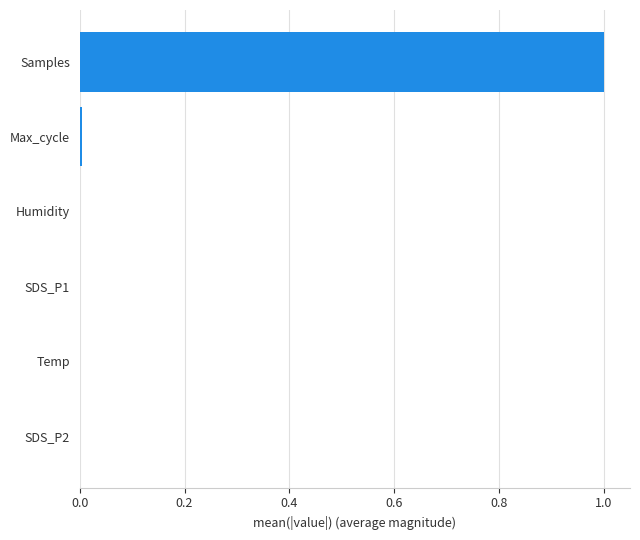

Are the bars horizontal?

Yes